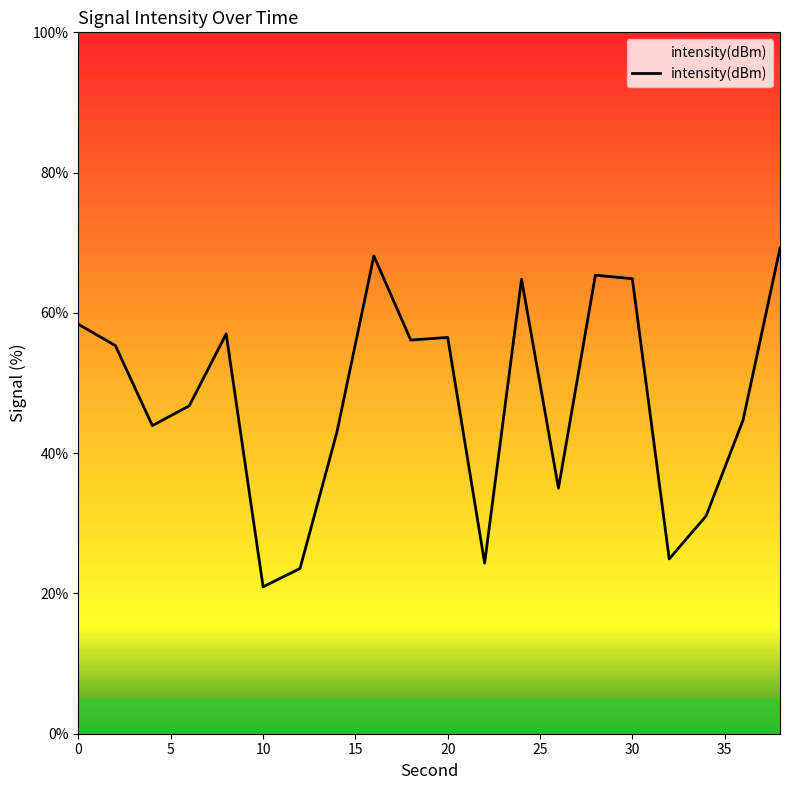

What is the greatest value displayed?

69.2